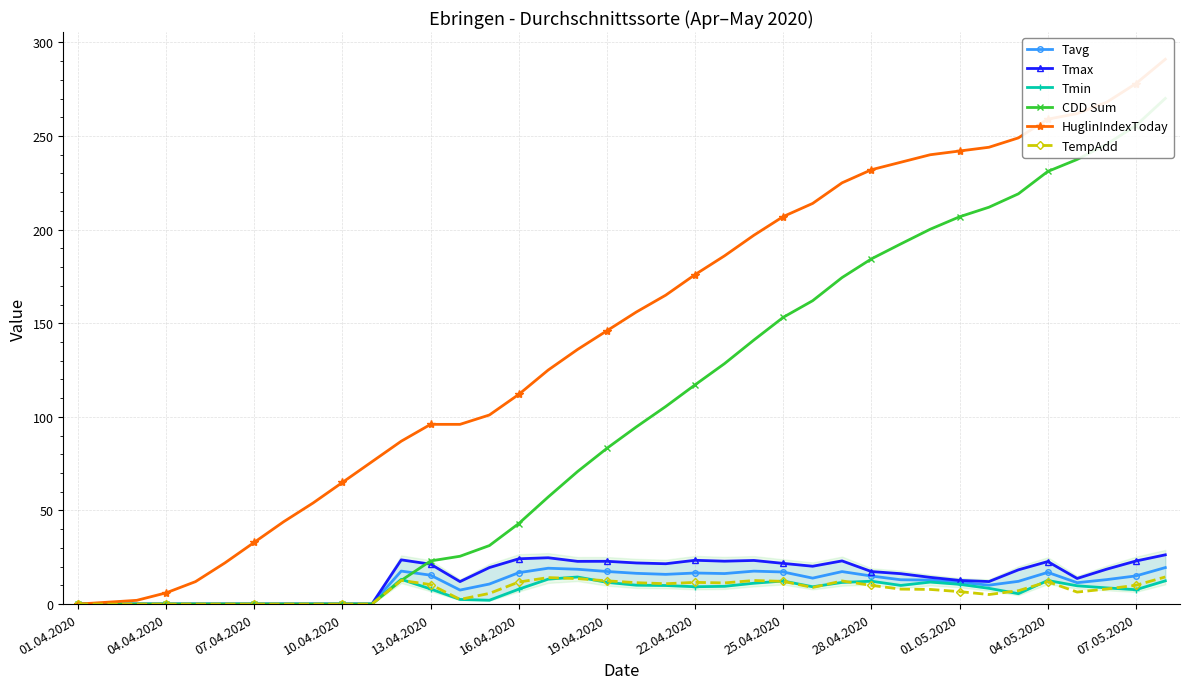

What is the spread (max minus min) of values at 22?

176.5